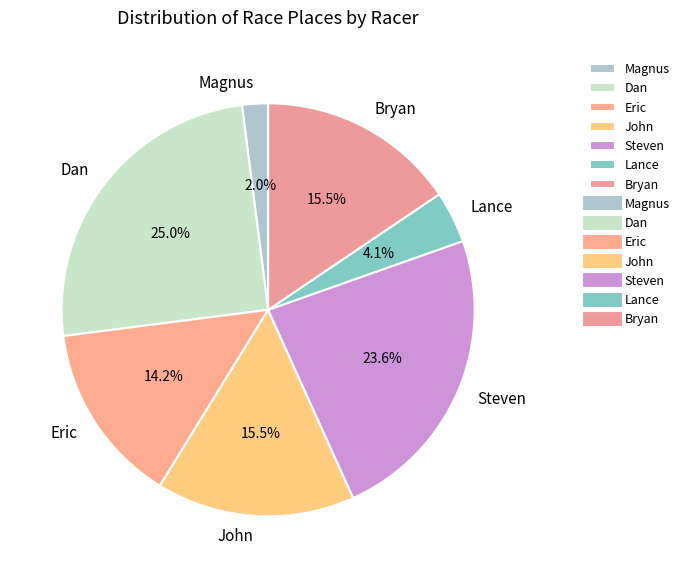

Is John the majority of the pie?

No